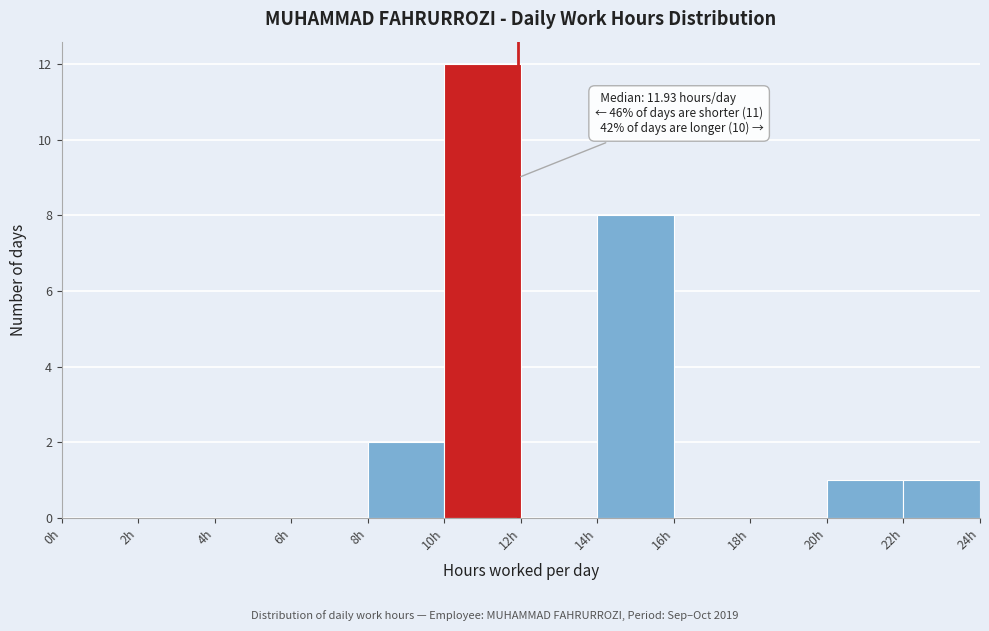

Which range on the x-axis has the tallest bar?

10 to 12